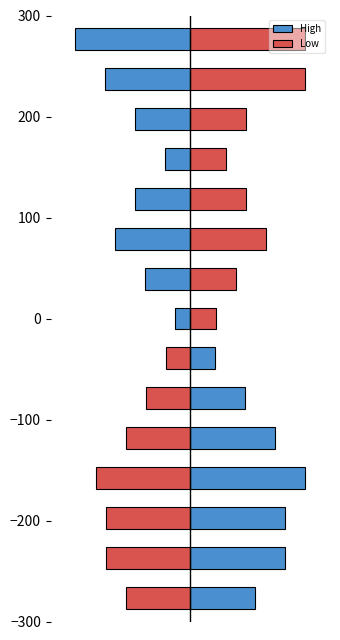

Does the chart contain stacked bars?

No